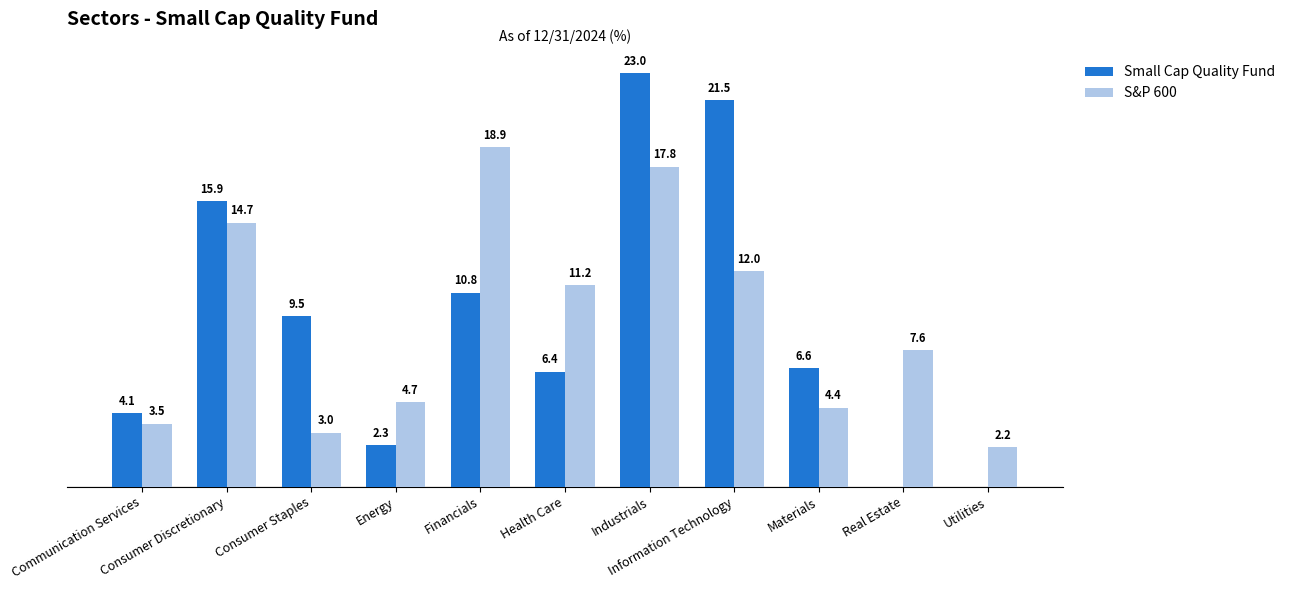

Are the bars grouped side by side (vs. stacked)?

Yes